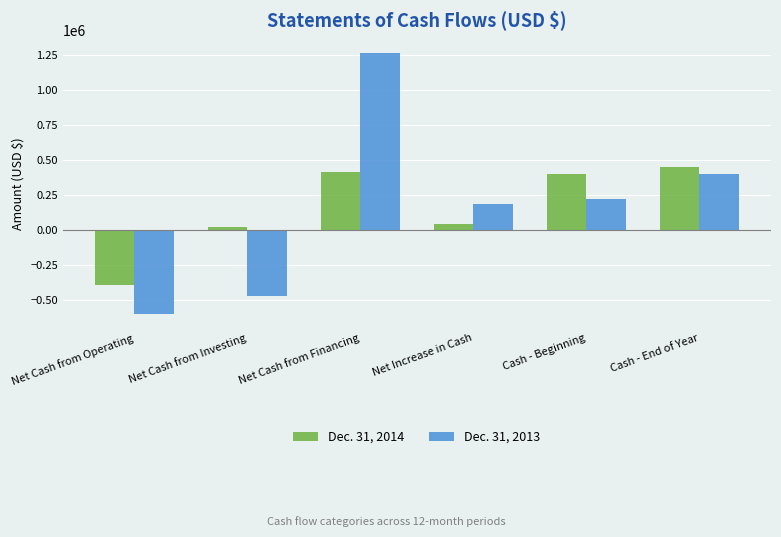

How many values in Dec. 31, 2014 are below zero?

1